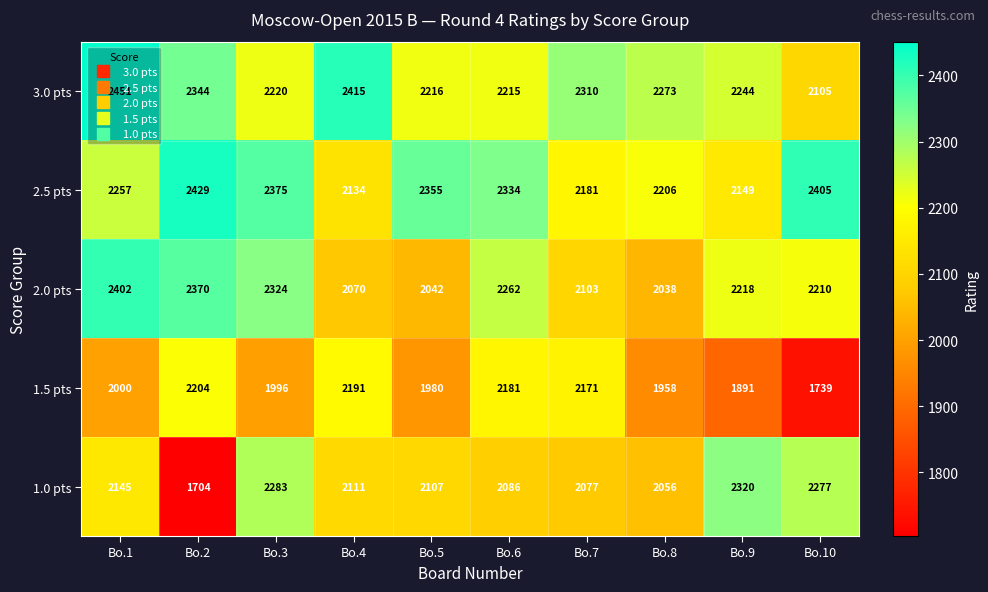

Rank the series by their maximum value, from highest to lowest.

3.0 pts, 2.5 pts, 2.0 pts, 1.0 pts, 1.5 pts